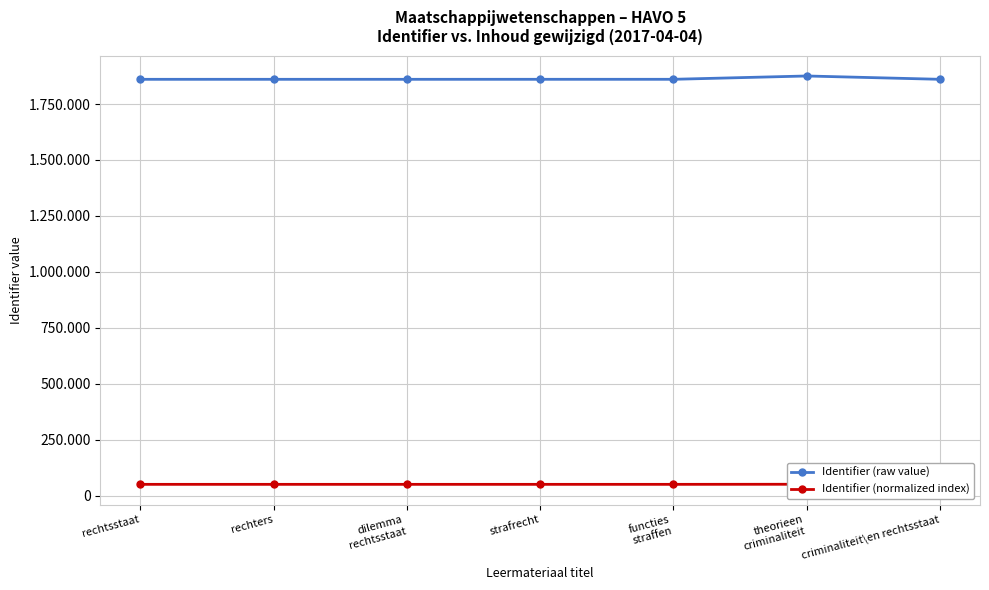

At which category does Identifier (normalized index) reach its first local peak?

theorieen
criminaliteit